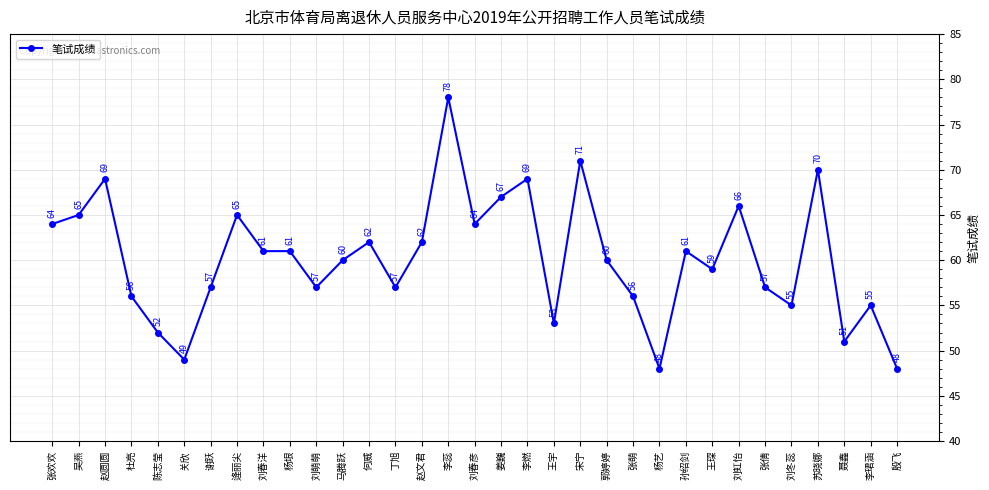

Is it true that the value at 马腾跃 is 24?

False